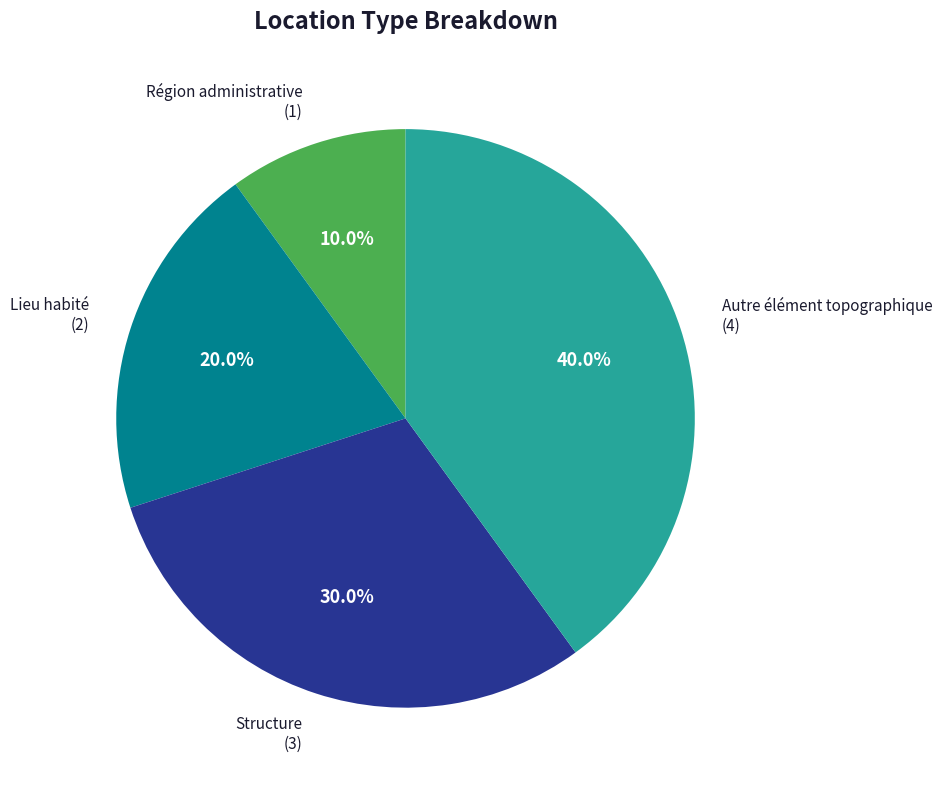

What is the largest slice in the pie chart?

Autre élément topographique